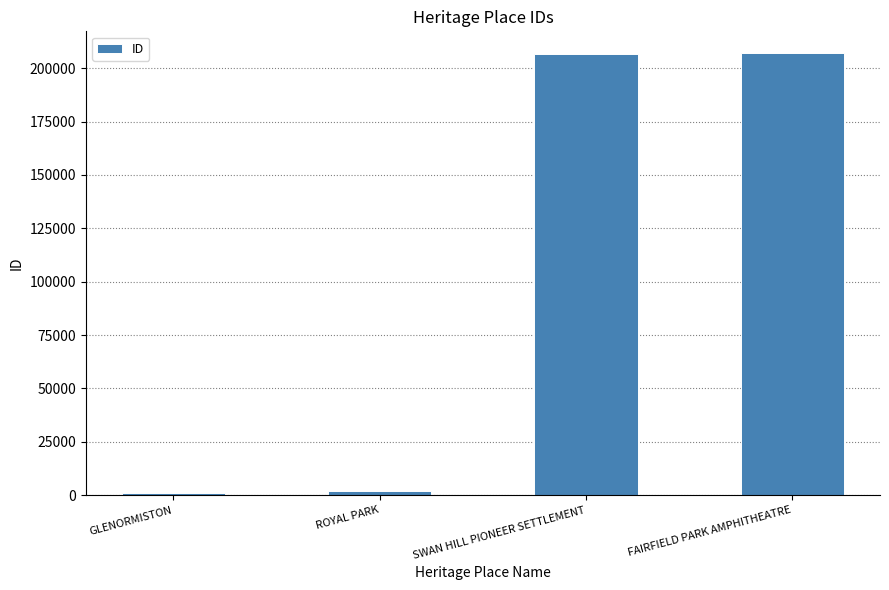

What is the difference between the second highest and minimum values?

205672